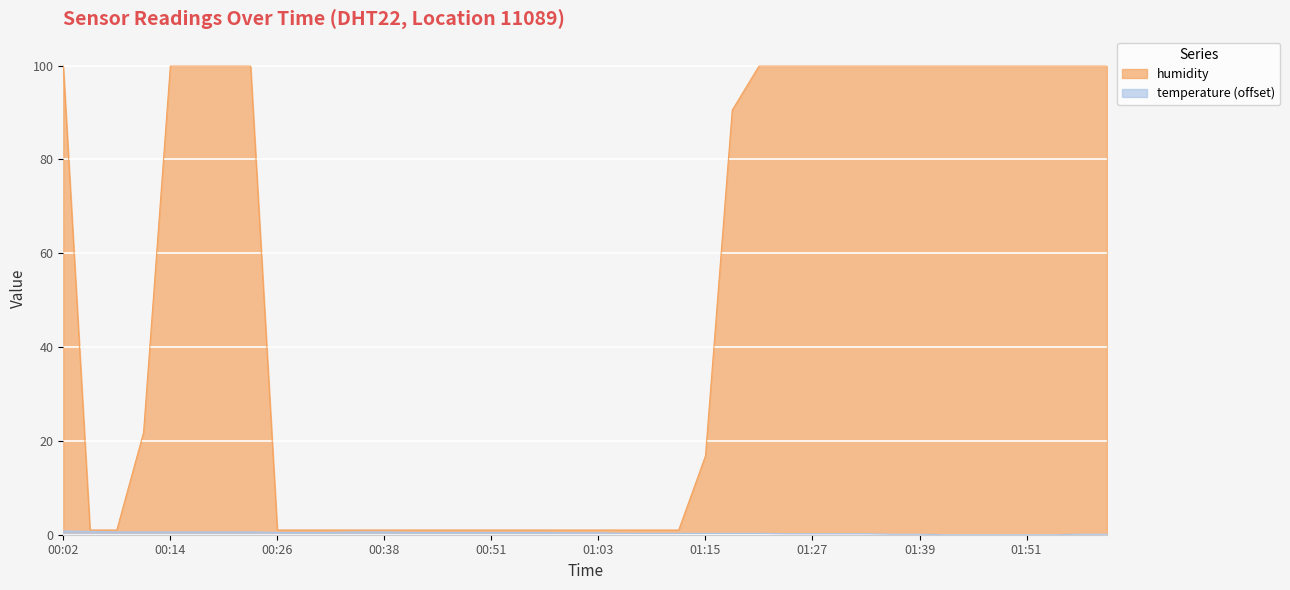

True or false: humidity has a value of 0.3 at 00:05.

False